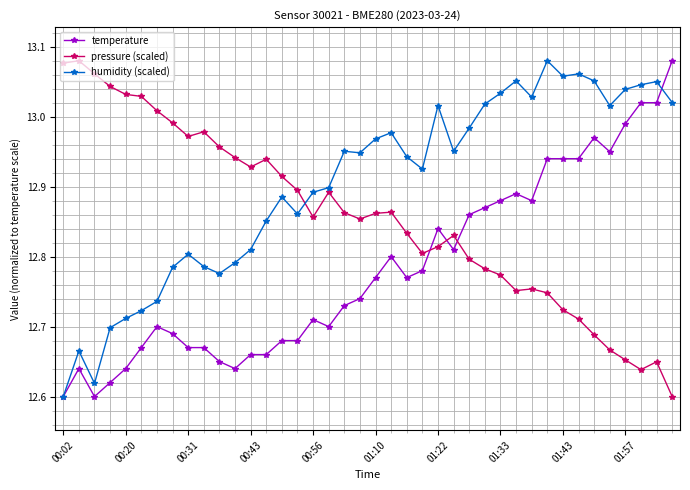

Rank the series by their average value, from lowest to highest.

temperature, pressure (scaled), humidity (scaled)